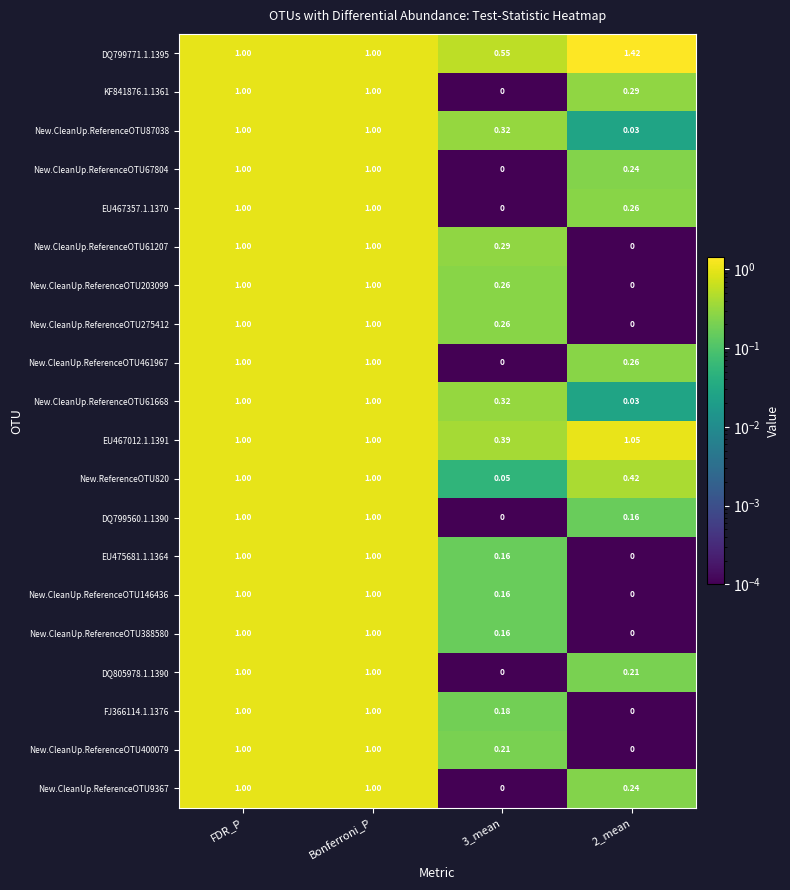

What is the total value across all series at 2_mean?

4.6